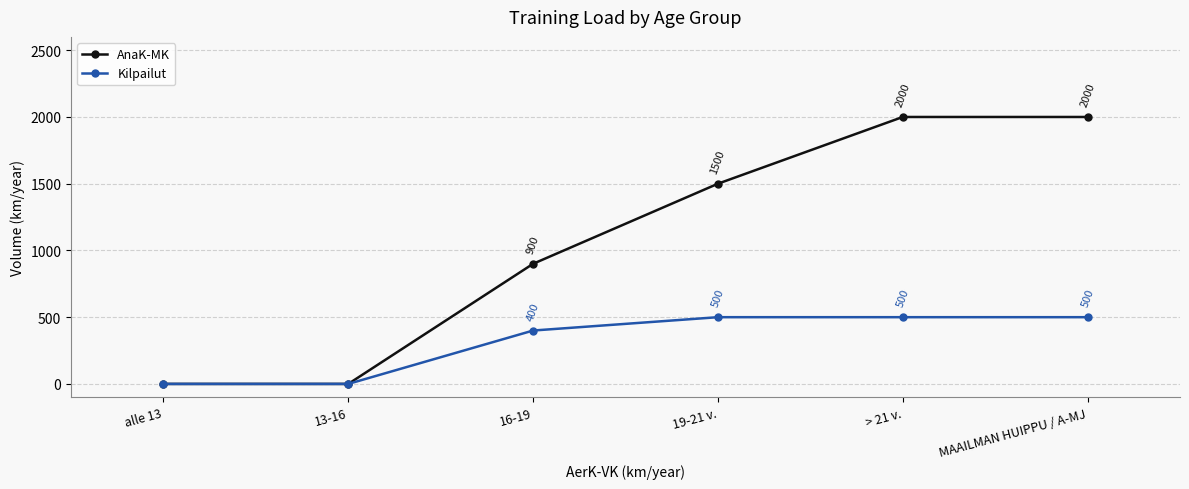

What are all the series names shown in the legend?

AnaK-MK, Kilpailut